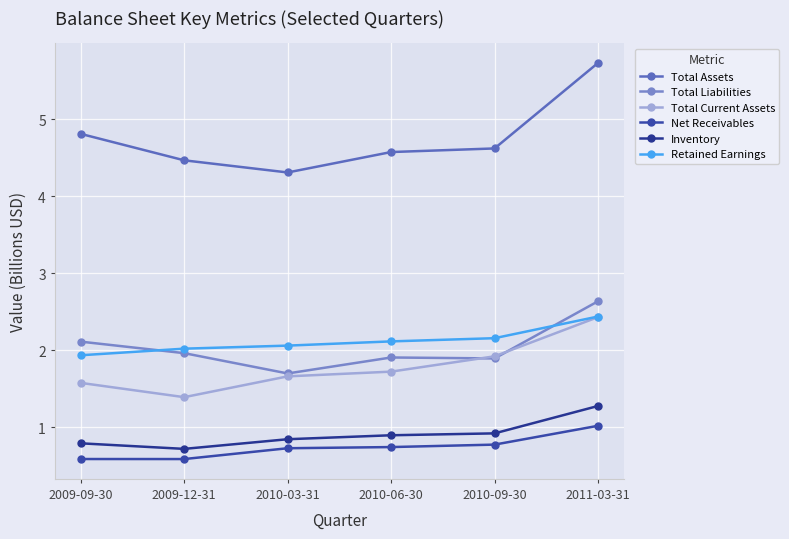

What is the average value of the Total Current Assets series?

1.8